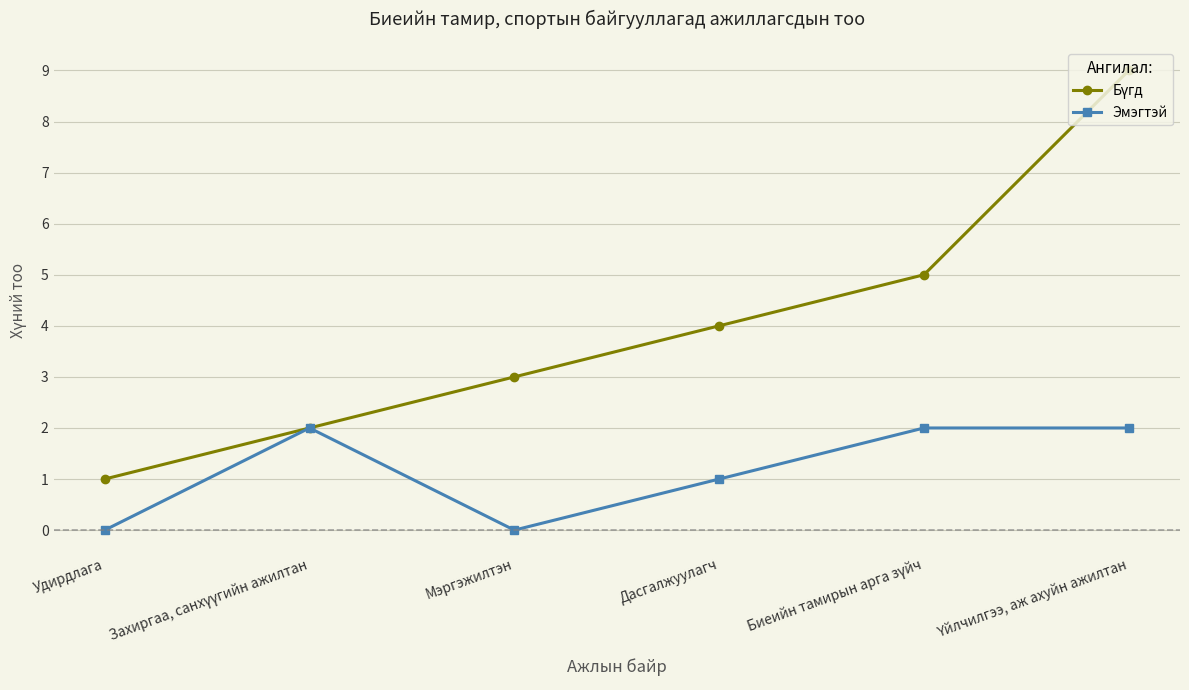

What is the total value across all series at Мэргэжилтэн?

3